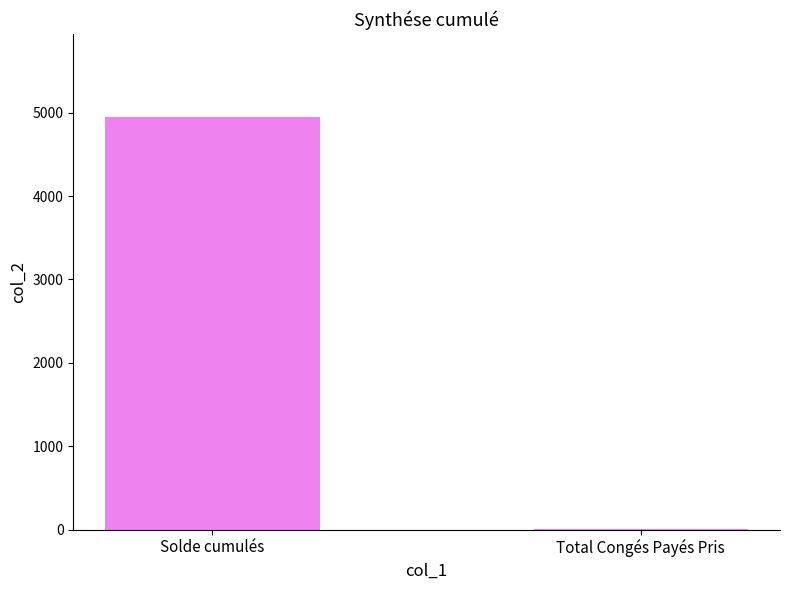

Reading right to left, what are all the values shown in this chart?

Total Congés Payés Pris=4.0	Solde cumulés=4952.6